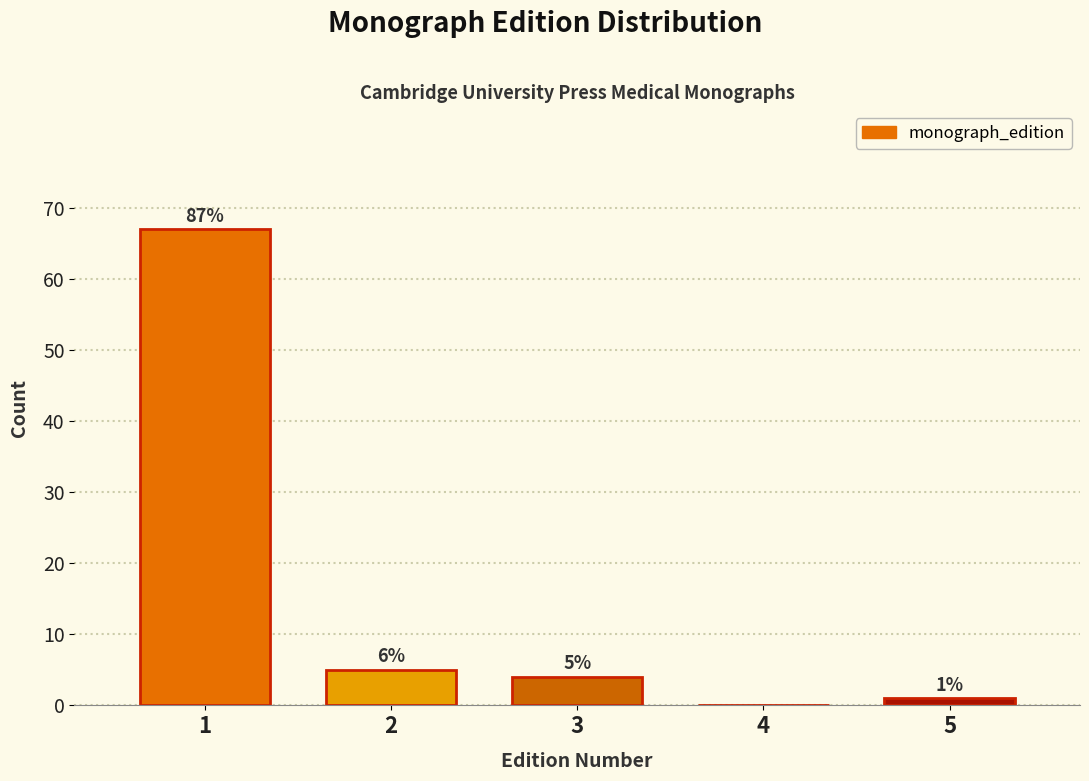

Reading left to right, what are all the values shown in this chart?

1=67	2=5	3=4	4=0	5=1